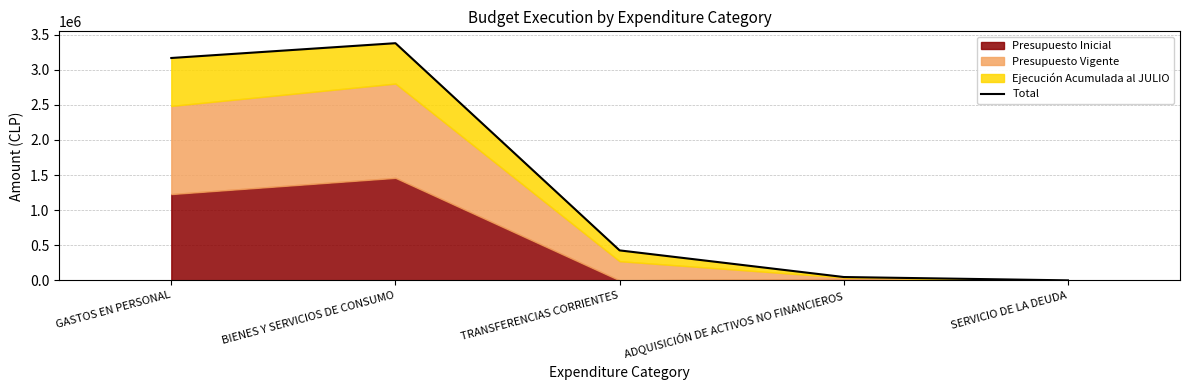

Reading right to left, transcribe all the data shown in this chart.

SERVICIO DE LA DEUDA=20	ADQUISICIÓN DE ACTIVOS NO FINANCIEROS=47420	TRANSFERENCIAS CORRIENTES=426690	BIENES Y SERVICIOS DE CONSUMO=3377660	GASTOS EN PERSONAL=3166914